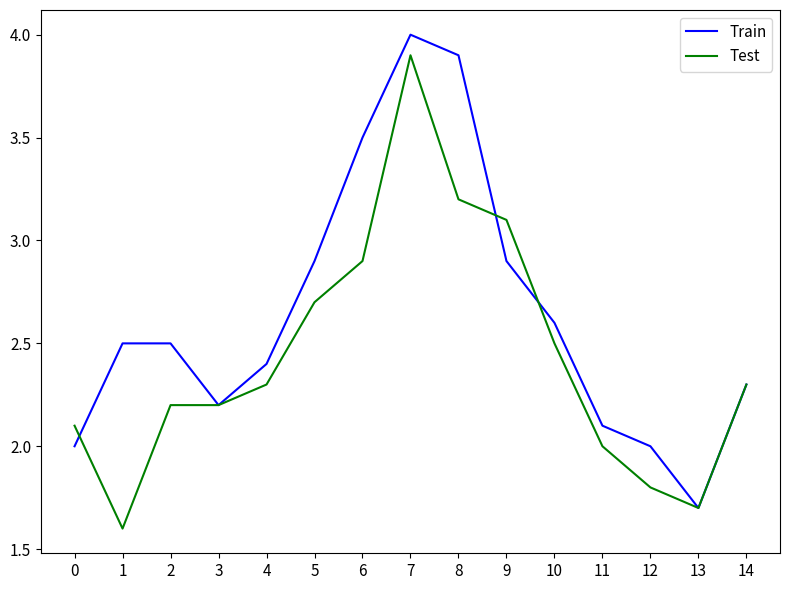

Which series changed the most between 9 and 14?

Test